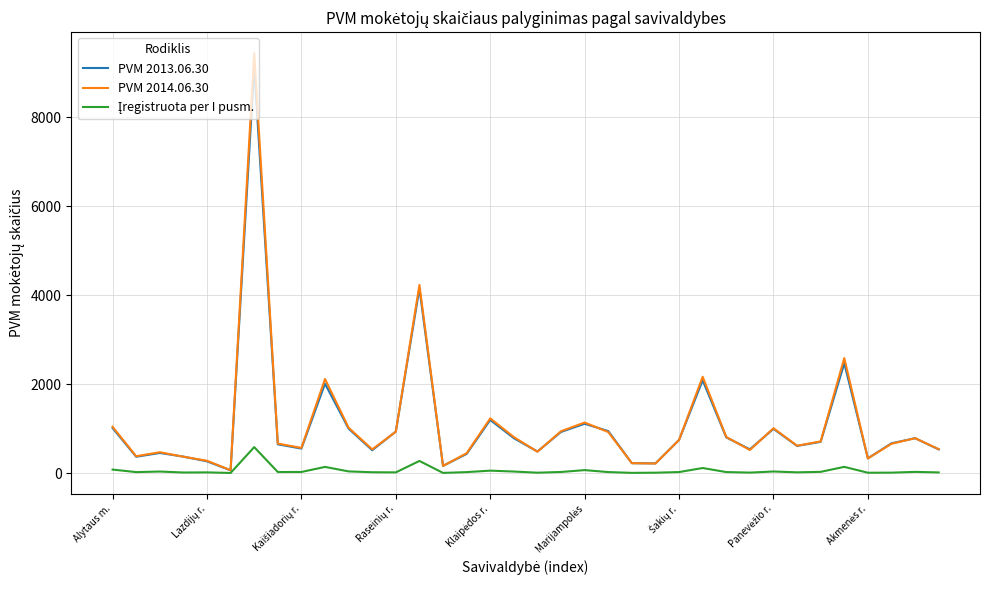

Which series has the largest range (max minus min)?

PVM 2014.06.30